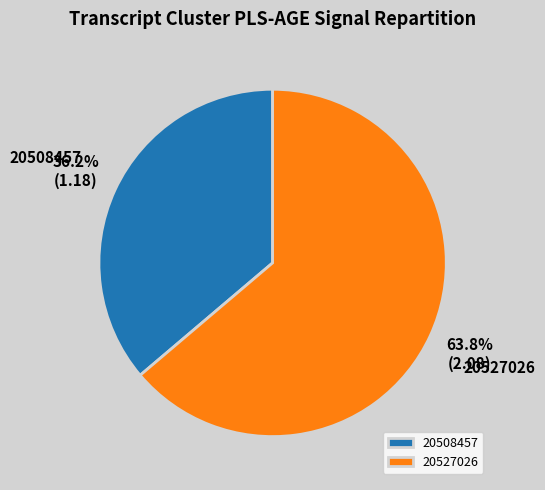

Is there a majority slice in this chart?

Yes